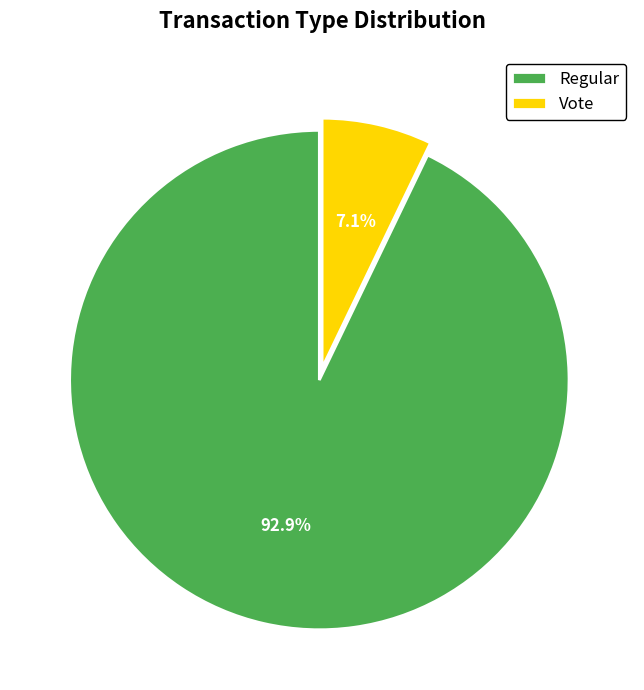

To the nearest percent, what is the combined percentage of Vote and Regular?

100%